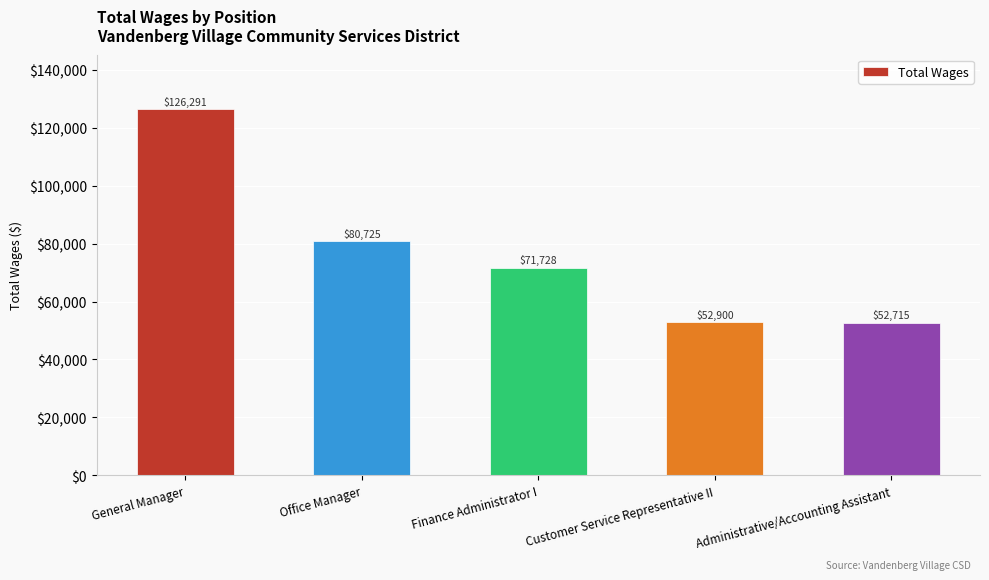

What is the average value?

76872